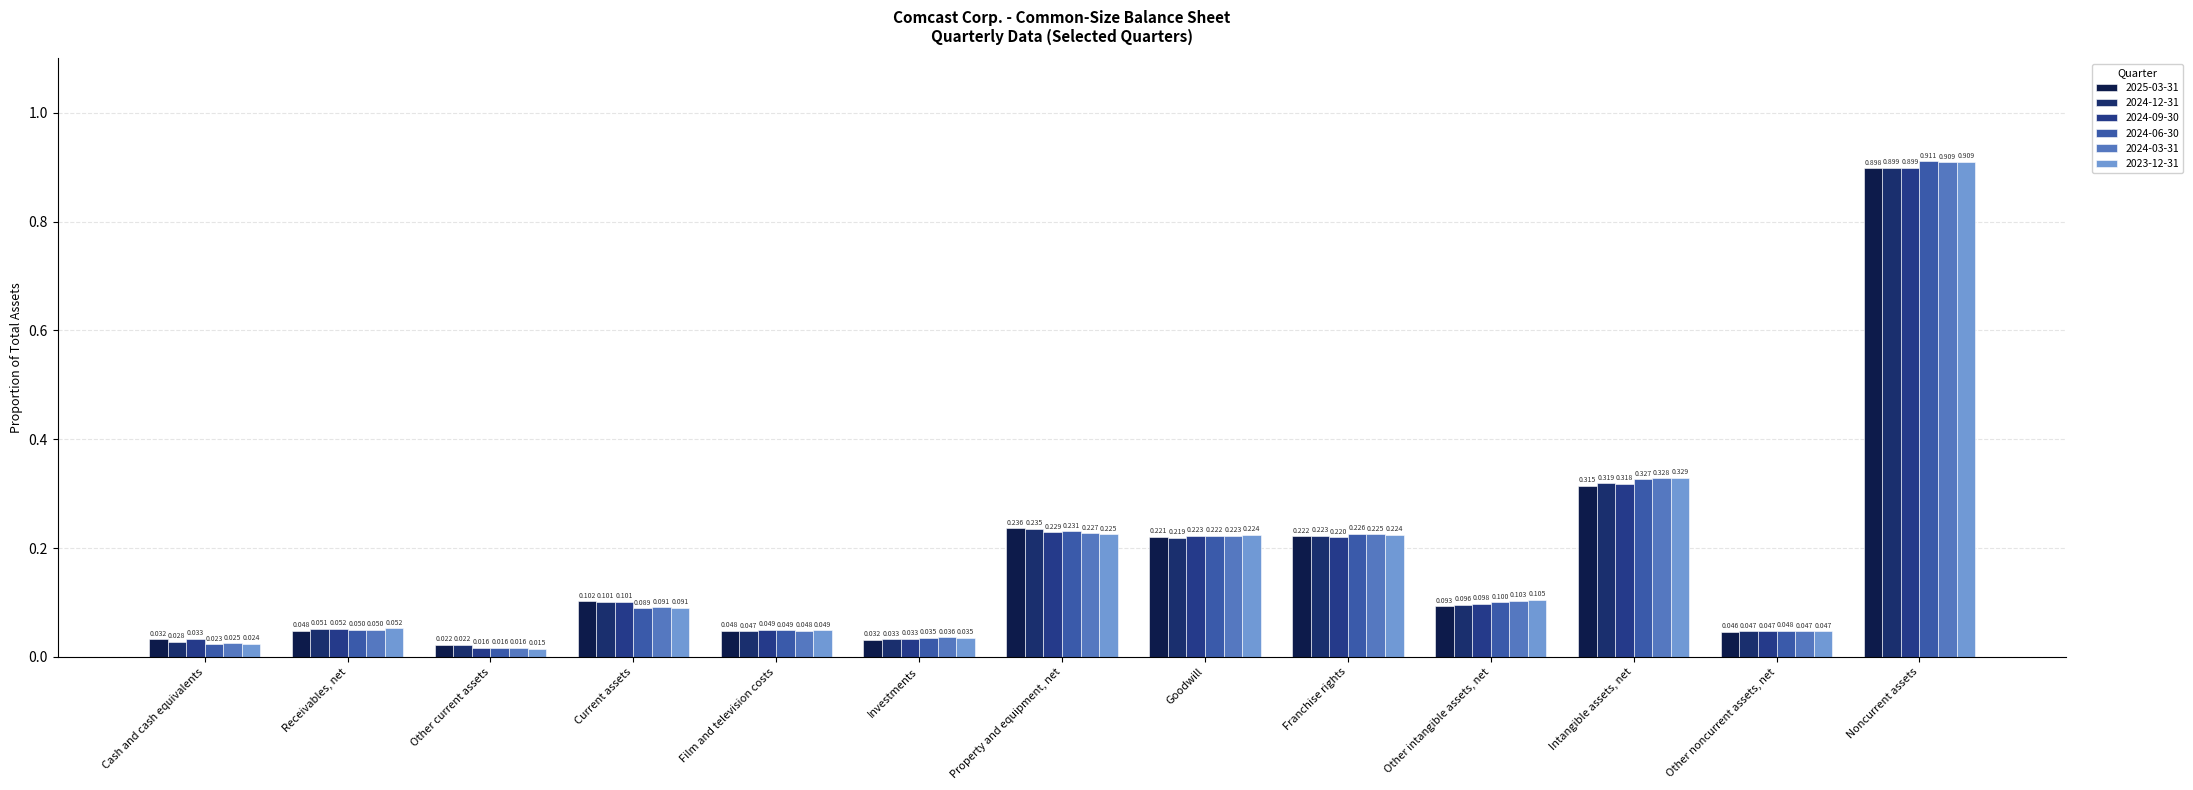

What is the value of the 2023-12-31 bar at the 11th from the left?

0.3